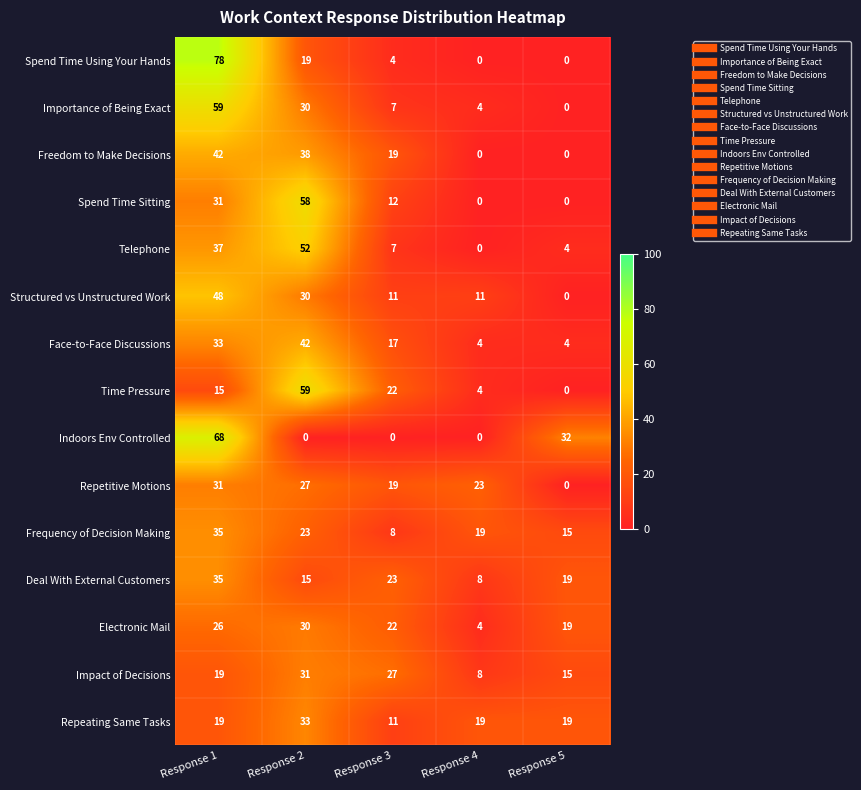

What value does the Structured vs Unstructured Work series have at Response 1?

48